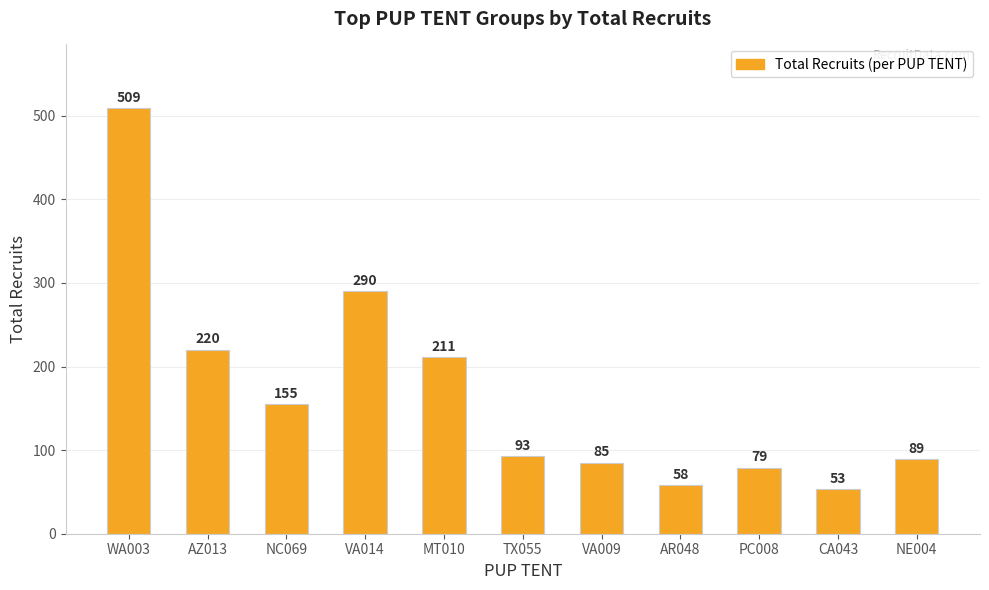

What is the greatest value displayed?

509